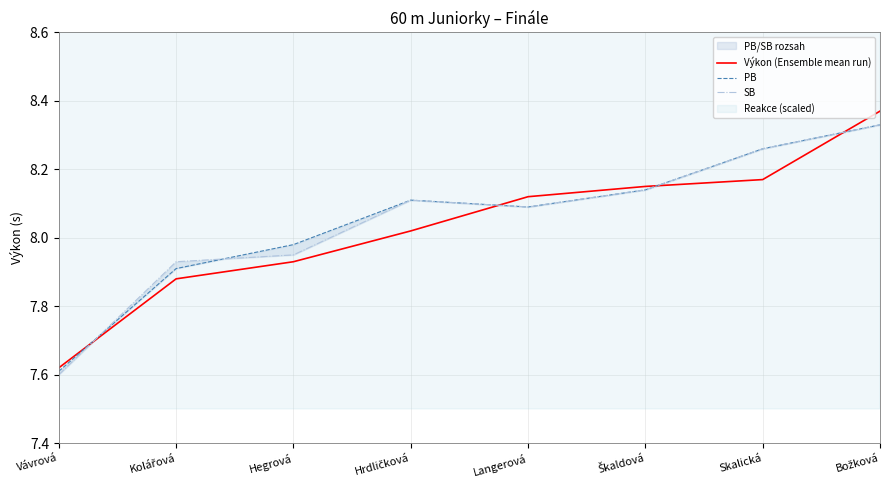

Is it true that PB equals 11.9 at Hrdličková?

False